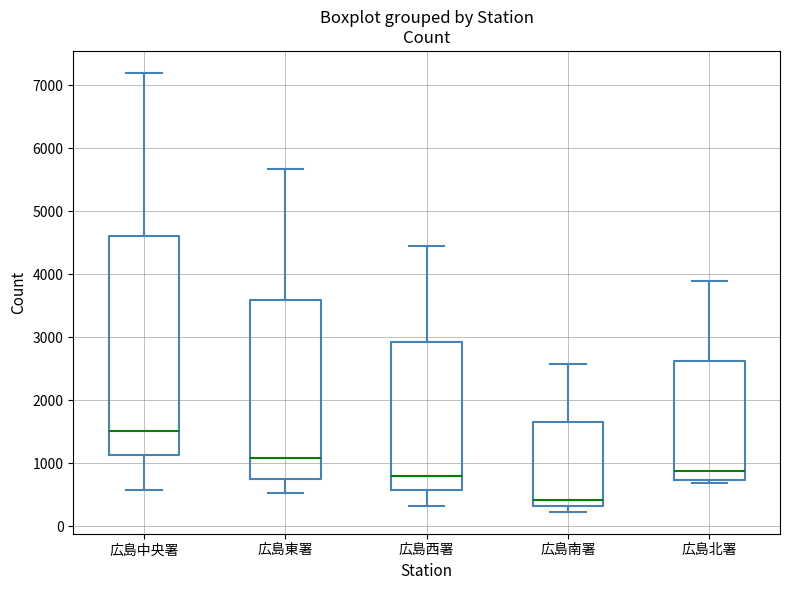

Comparing the boxes themselves (not the whiskers), which one is the tallest?

広島中央署